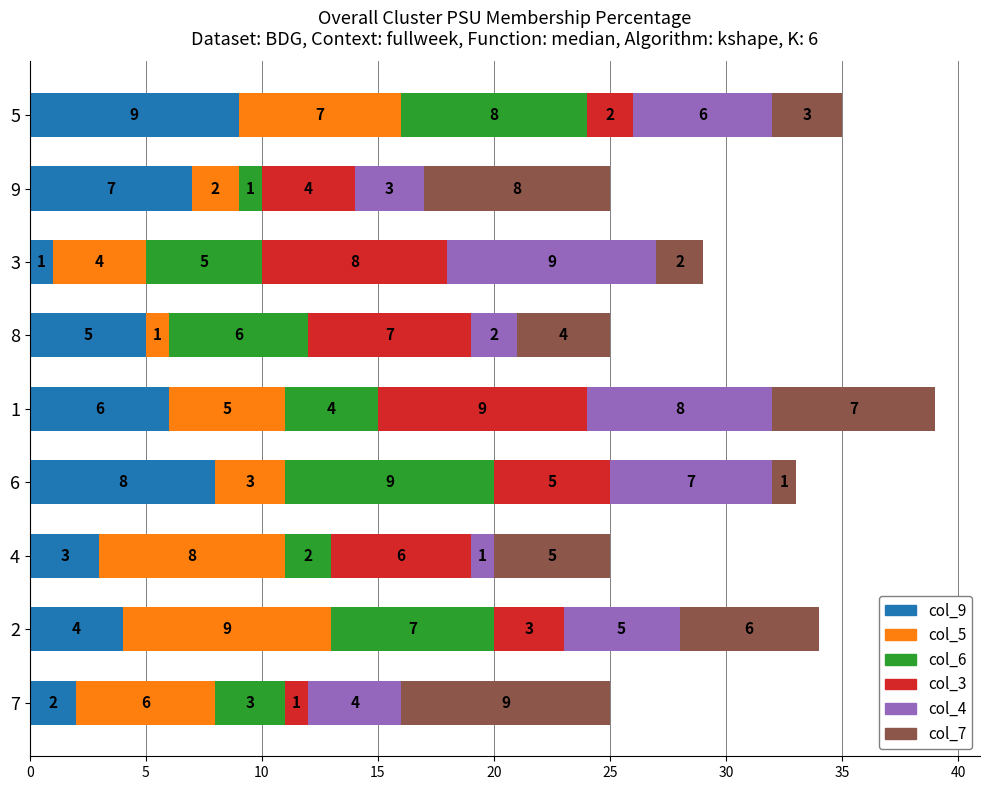

What is the total value across all series at 7?

25